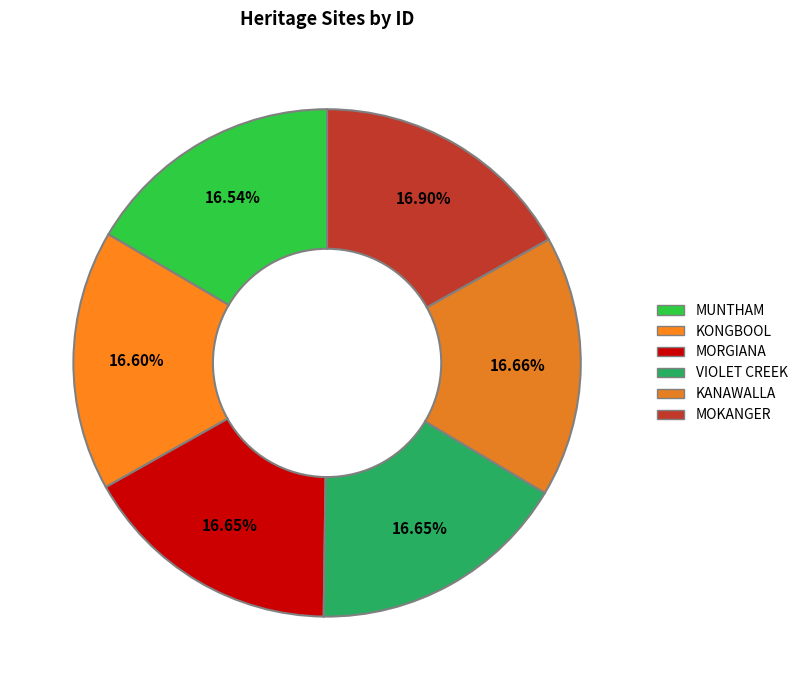

How many slices are in this pie chart?

6